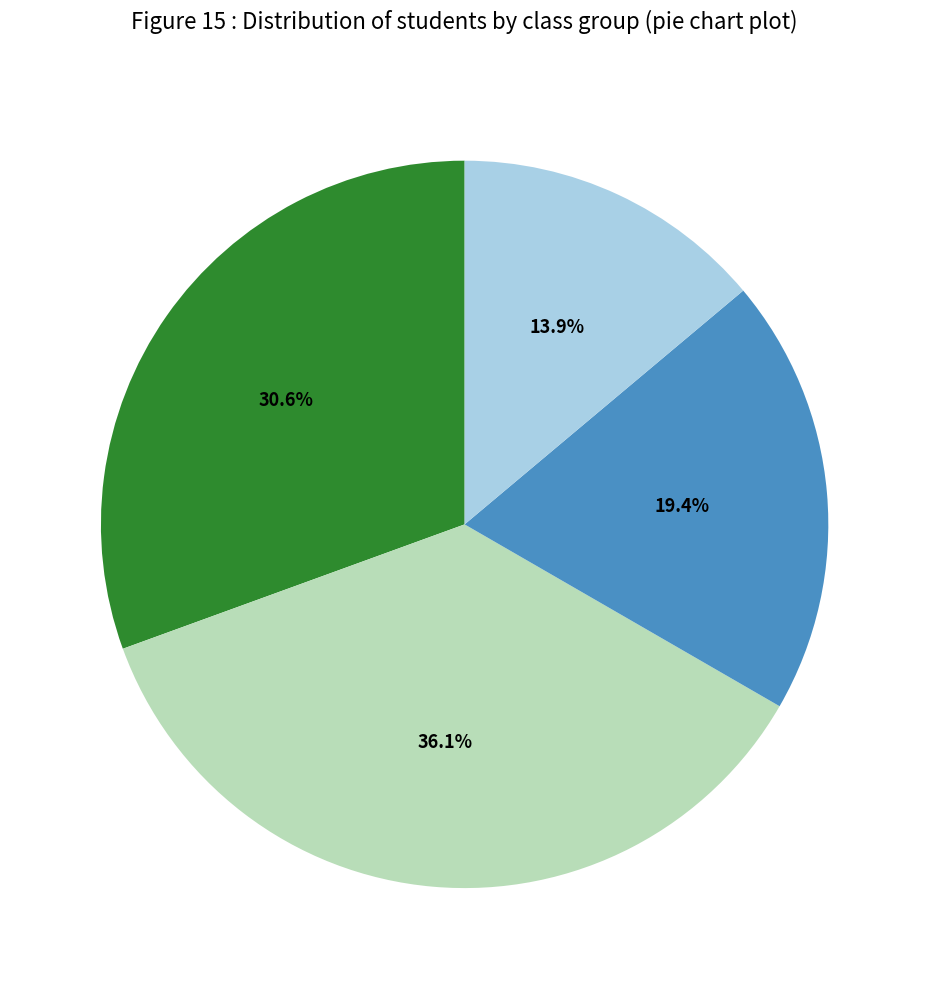

Is there any slice that represents more than half of the pie?

No